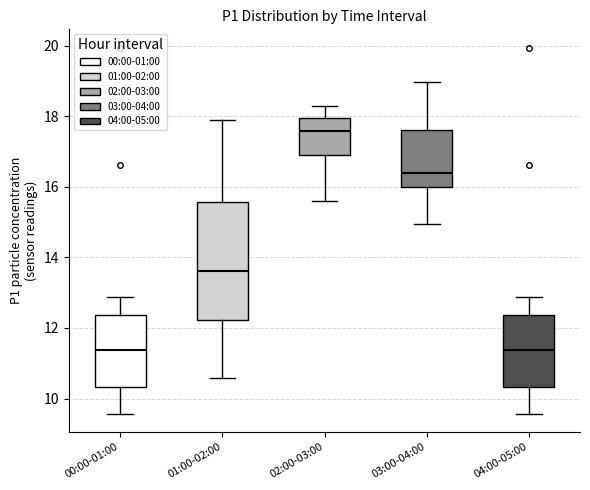

Comparing the boxes themselves (not the whiskers), which one is the tallest?

01:00-02:00